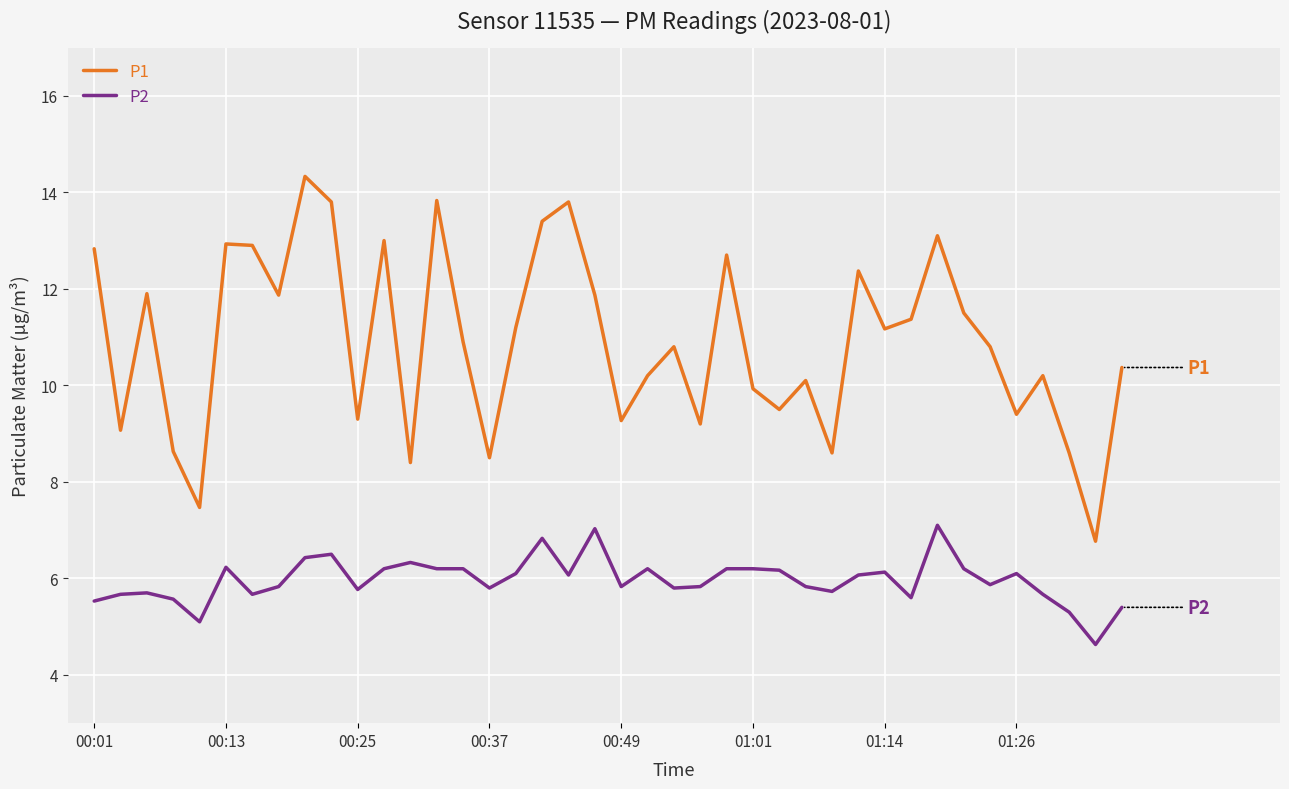

Which series has the largest total across all categories?

P1